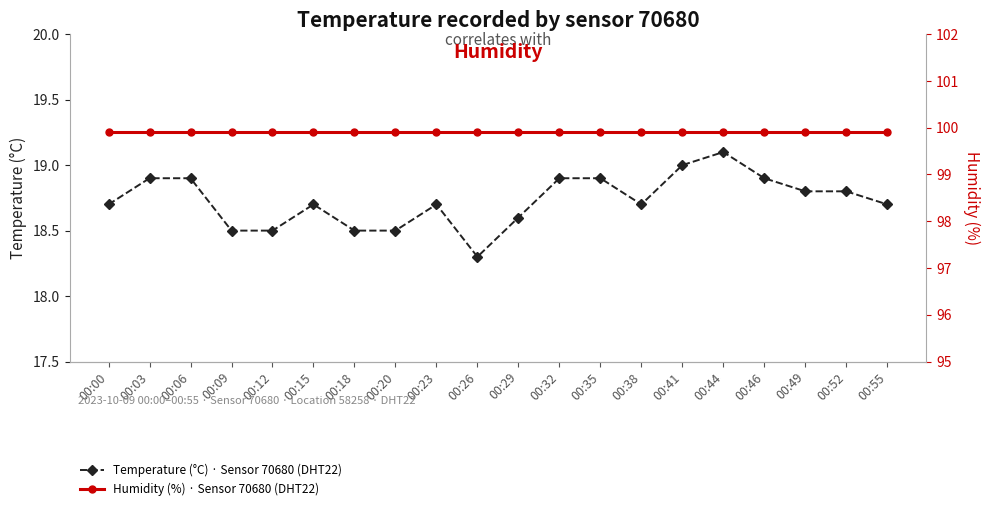

Is it true that Humidity (%) · Sensor 70680 (DHT22) equals 169.4 at 00:55?

False